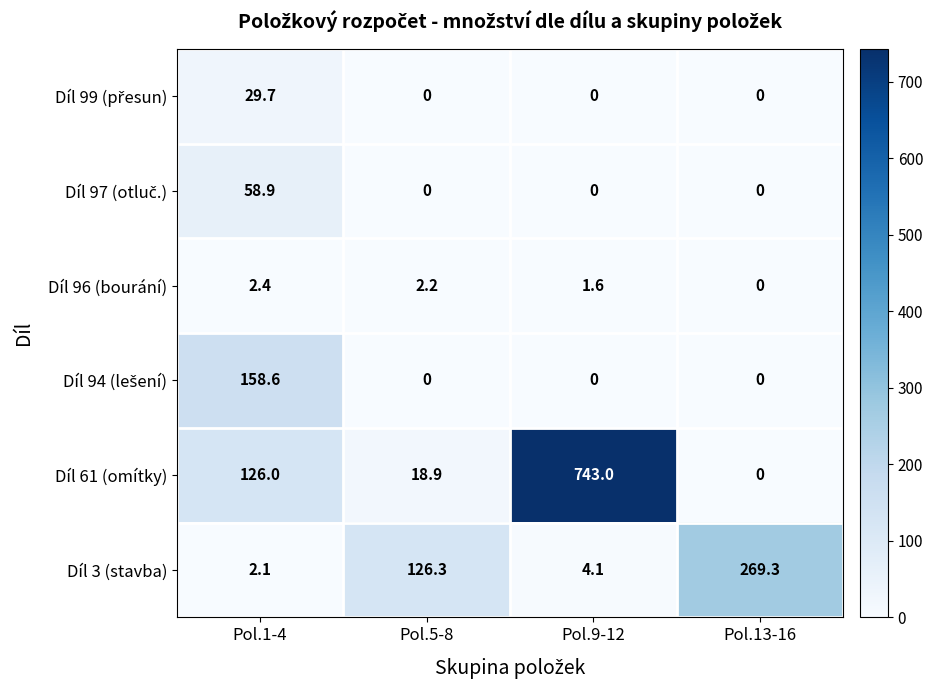

At which label does Díl 3 (stavba) reach its minimum?

Pol.1-4